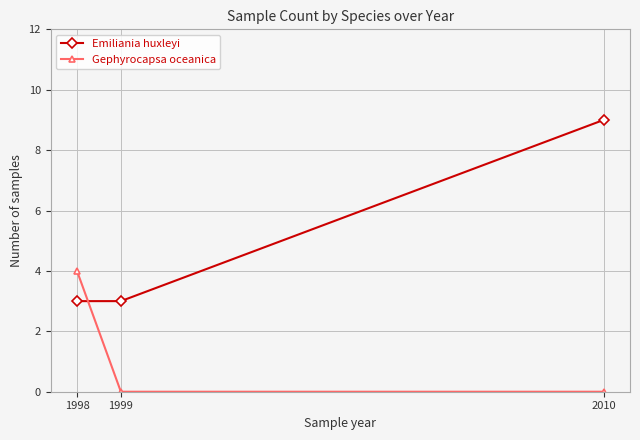

At 1998, list the series in order from largest to smallest.

Gephyrocapsa oceanica, Emiliania huxleyi